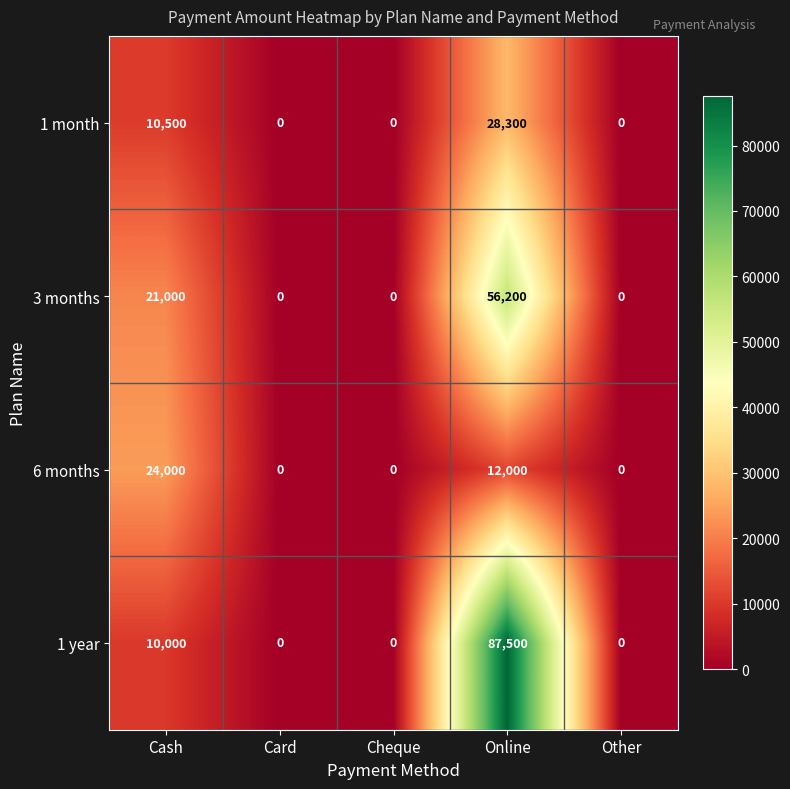

What is the maximum value shown in the chart?

87500